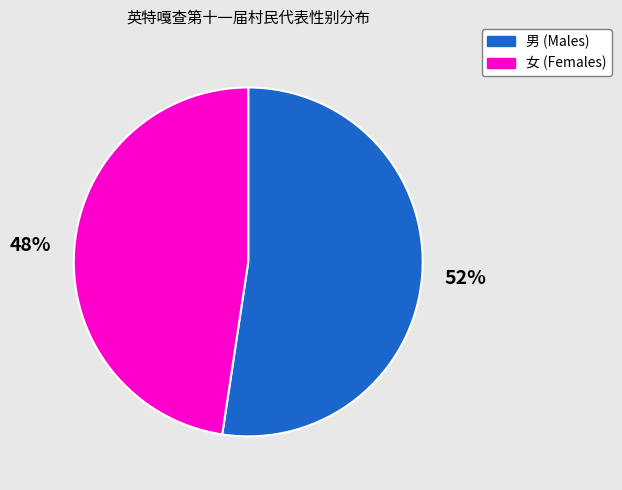

Count the number of slices in the pie.

2